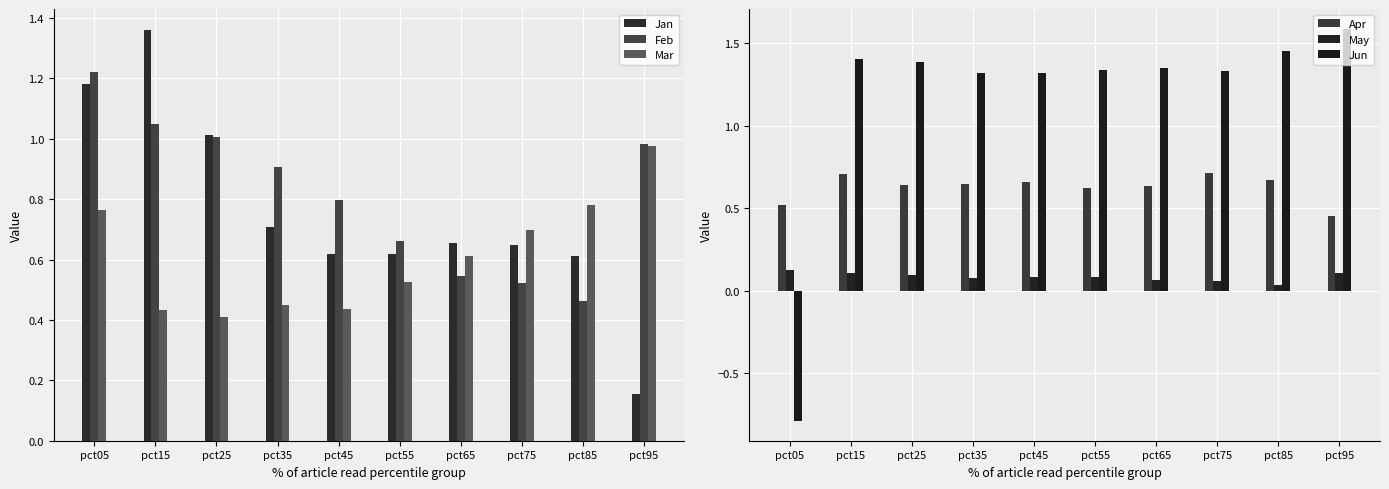

What is the value of the Jun bar at the 1st from the left?

-0.8